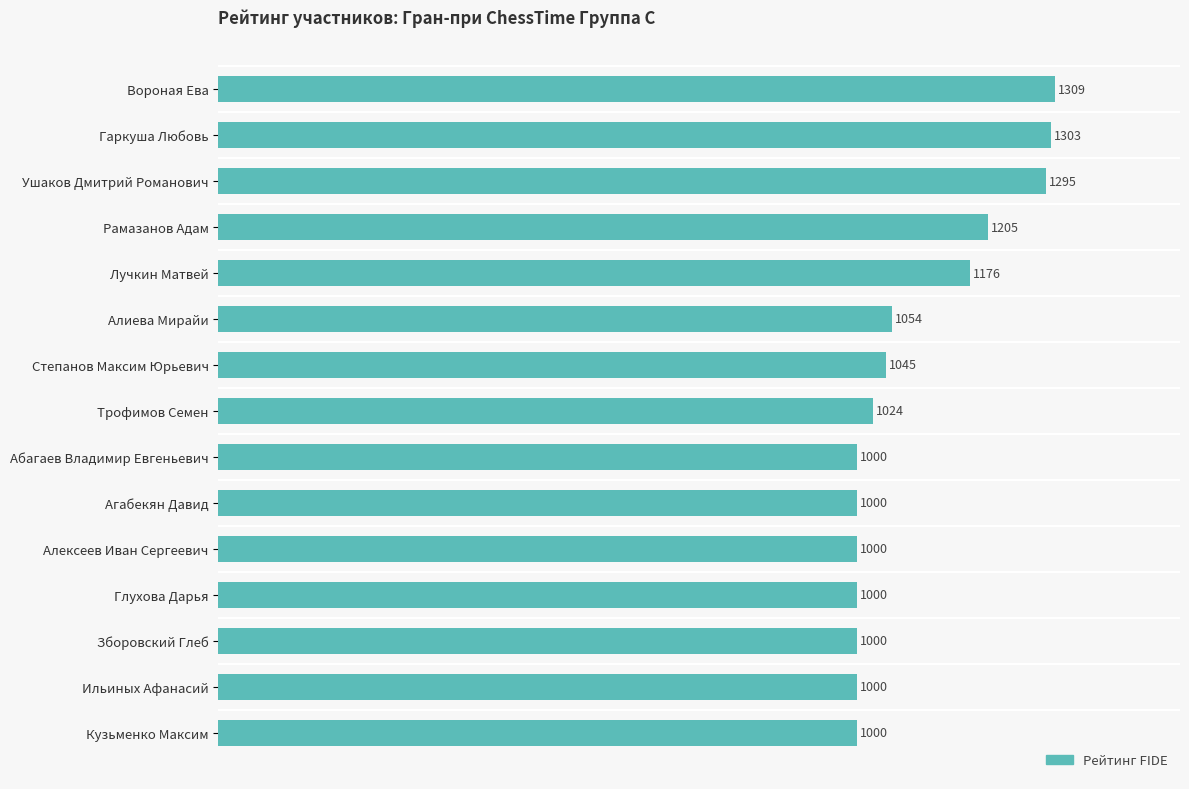

Reading top to bottom, list all the values displayed in this chart.

Вороная Ева=1309	Гаркуша Любовь=1303	Ушаков Дмитрий Романович=1295	Рамазанов Адам=1205	Лучкин Матвей=1176	Алиева Мирайи=1054	Степанов Максим Юрьевич=1045	Трофимов Семен=1024	Абагаев Владимир Евгеньевич=1000	Агабекян Давид=1000	Алексеев Иван Сергеевич=1000	Глухова Дарья=1000	Зборовский Глеб=1000	Ильиных Афанасий=1000	Кузьменко Максим=1000